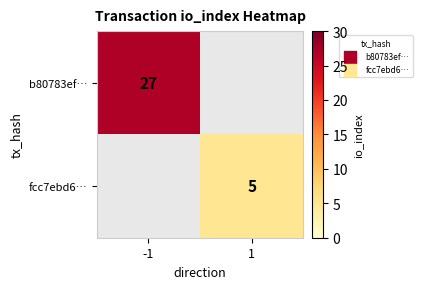

The value of b80783ef… at -1 is 27. True or false?

True